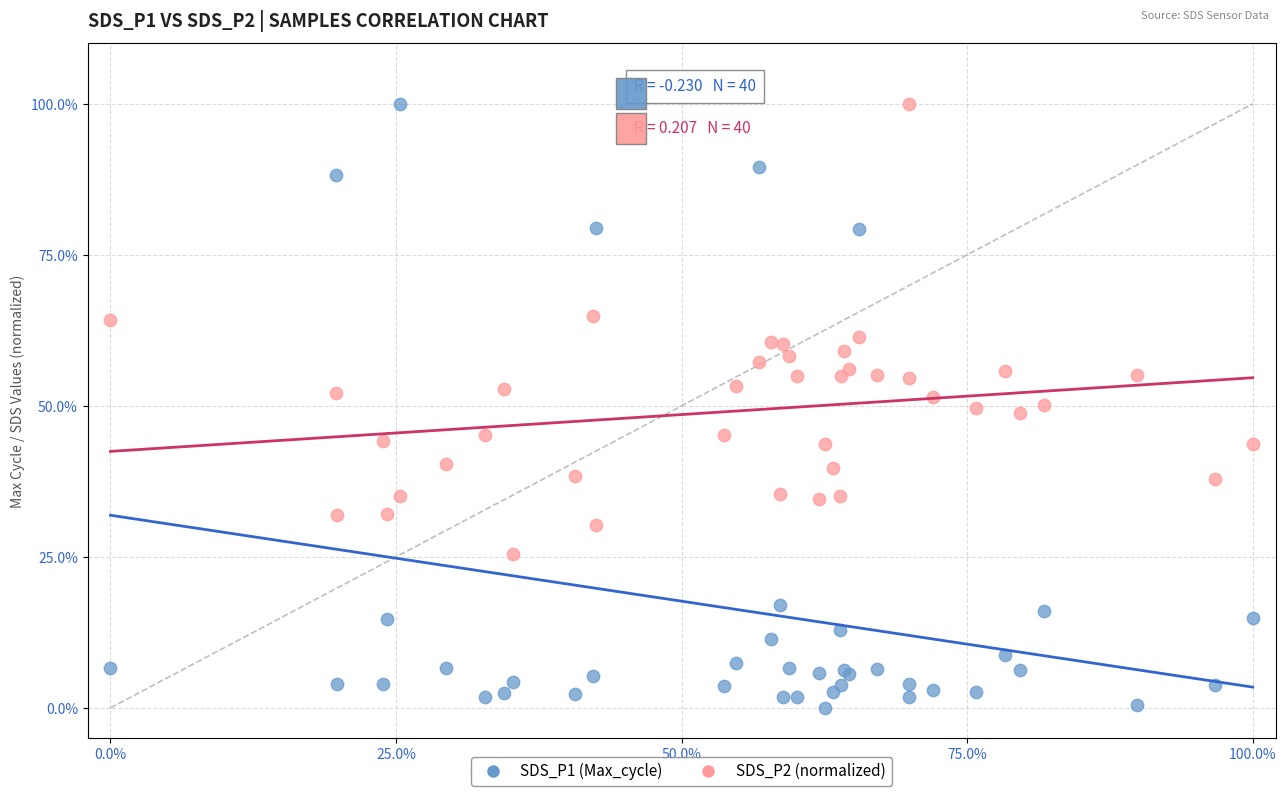

Which series has the widest spread of Y values?

SDS_P1 (Max_cycle)